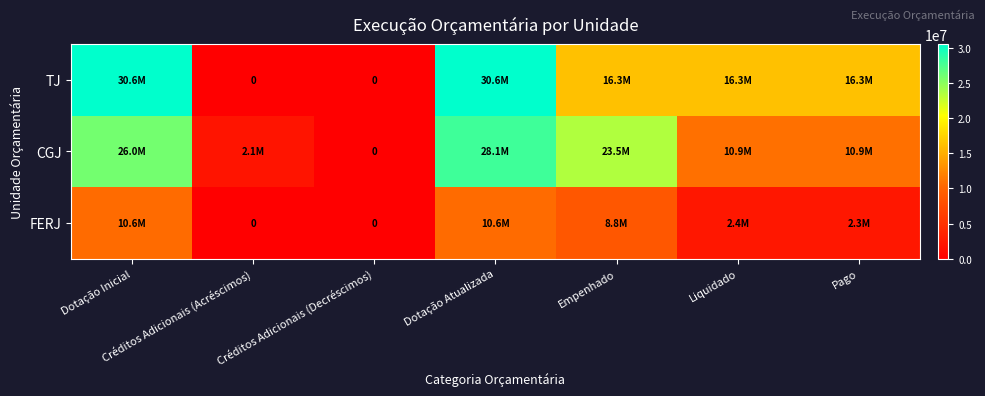

At Créditos Adicionais (Decréscimos), list the series in order from smallest to largest.

TJ, CGJ, FERJ